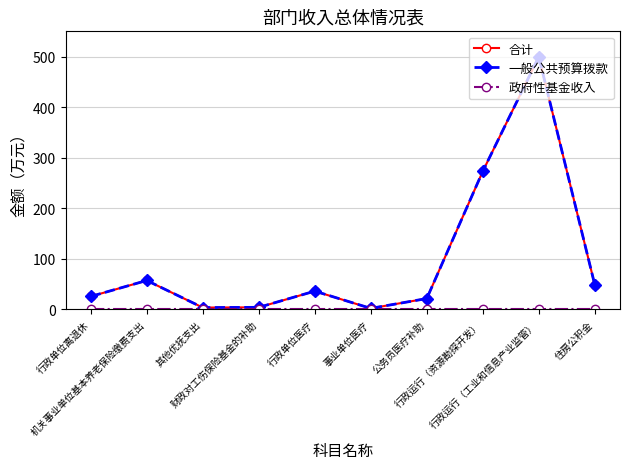

Which category has the lowest value across all series?

行政单位离退休